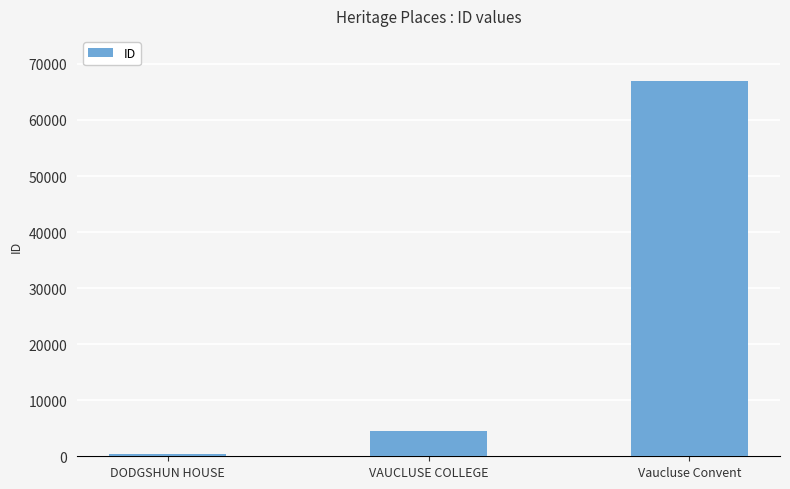

What is the value of the 2nd bar from the left?

4503